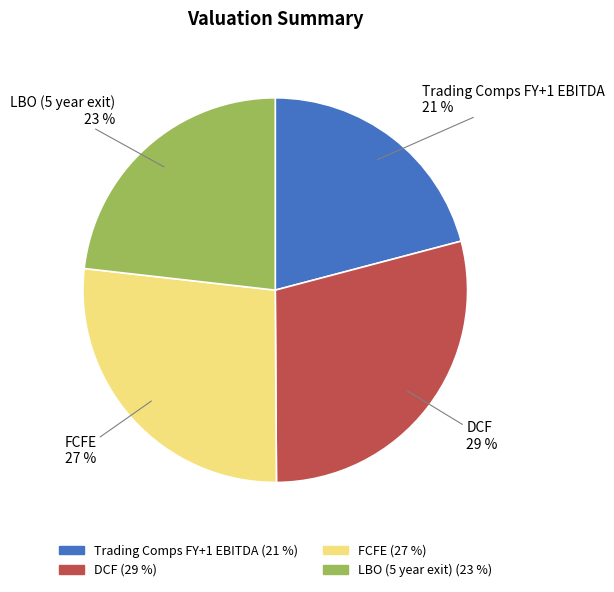

To the nearest percent, what portion does DCF represent?

29%